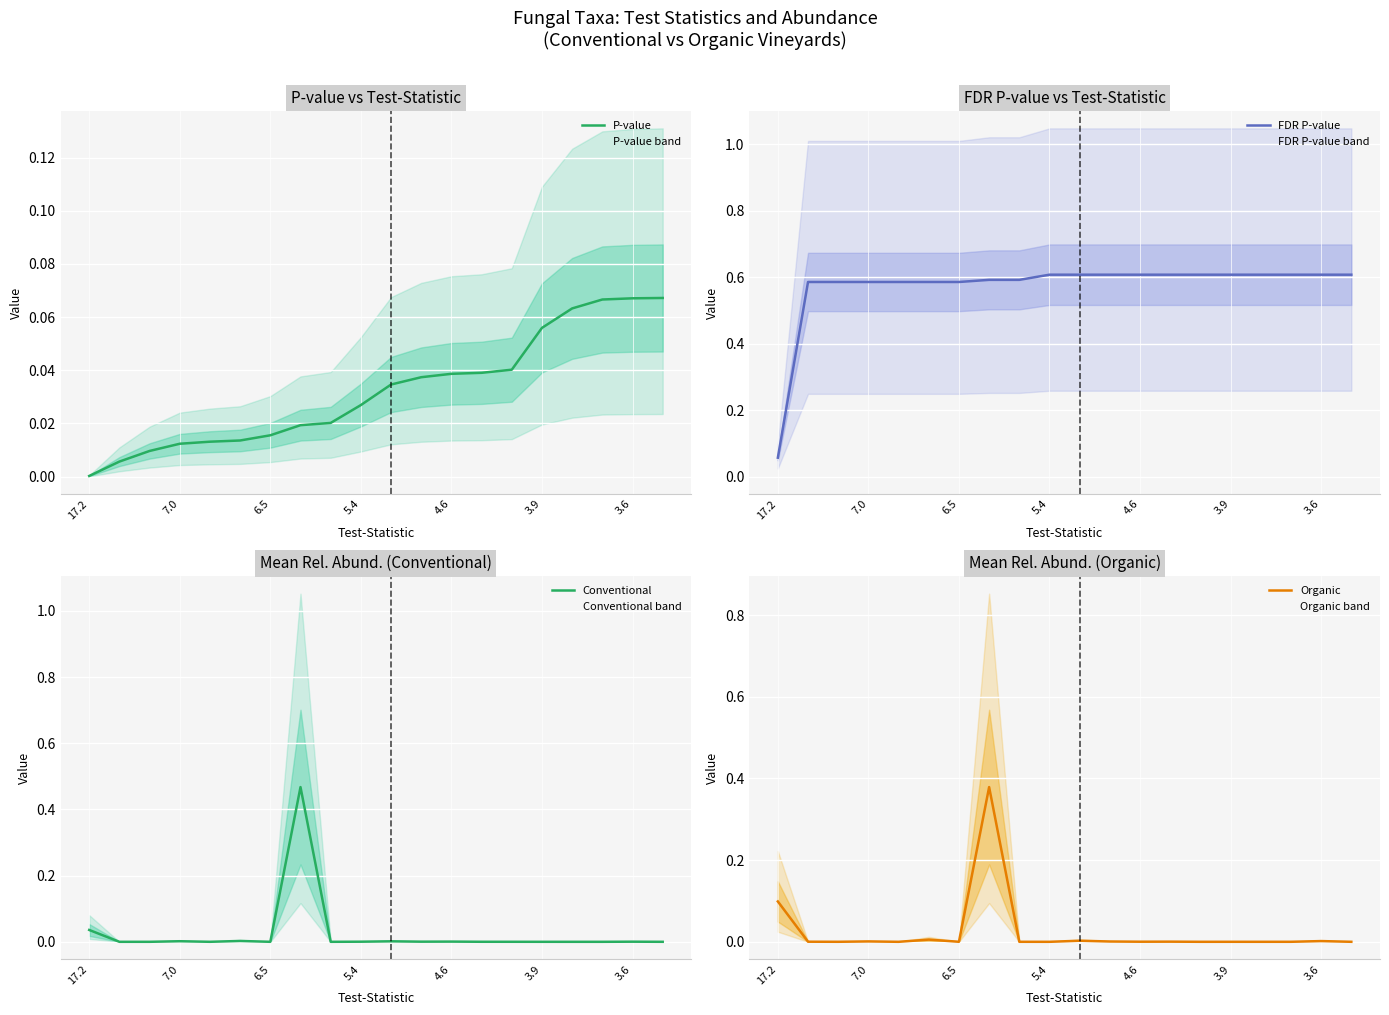

How many lines are shown in the chart?

4